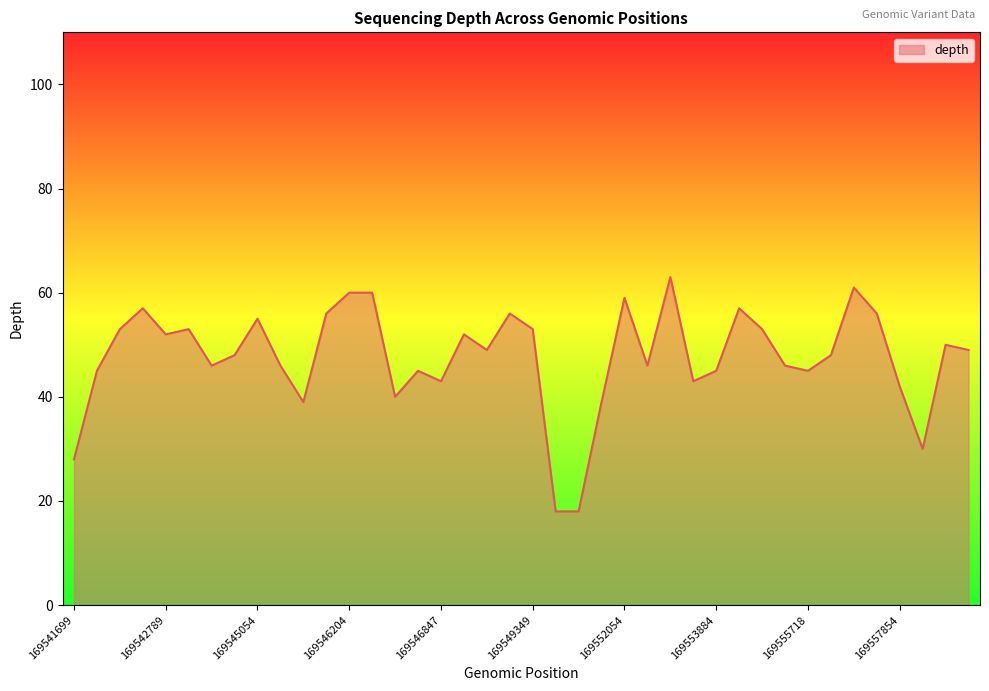

What is the difference between the maximum and minimum values?

45